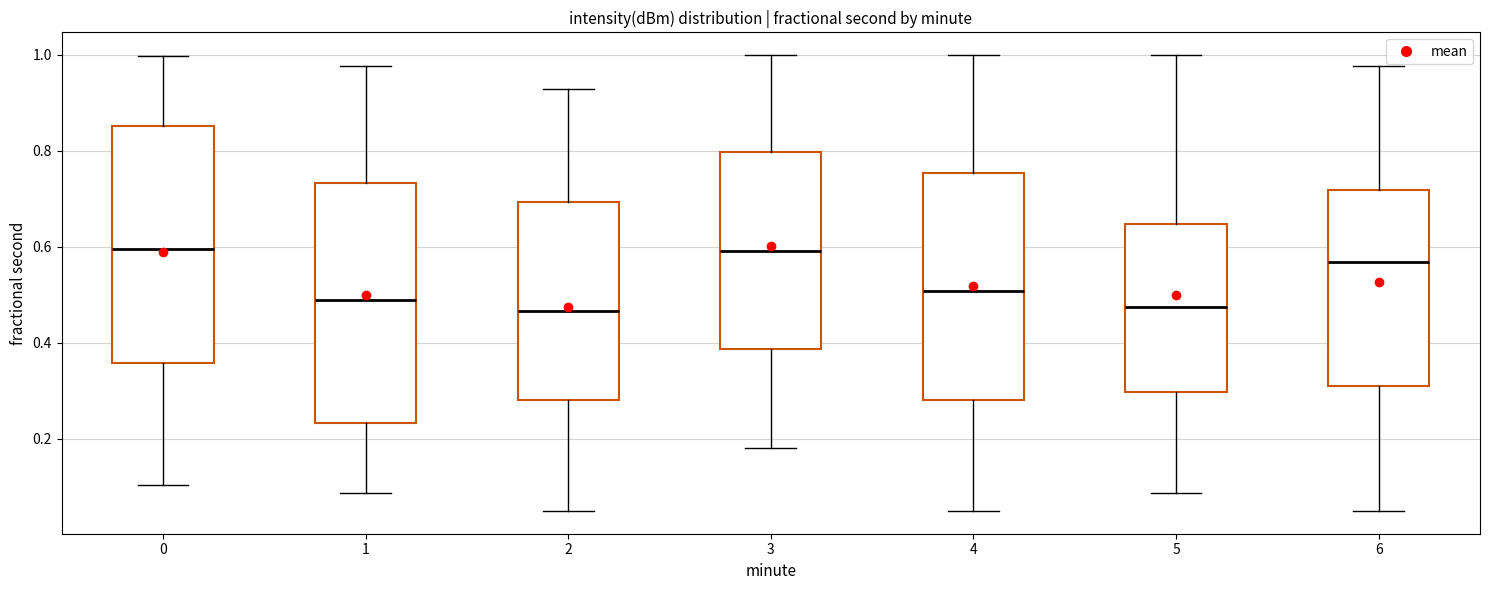

Reading left to right, read every box against the y-axis: the position of its median line, the range the box covers, and the ends of its whiskers. The values are not printed on the chart, so give them approximately, as read against the axis.

0: median 0.60, box 0.36 to 0.86, whiskers 0.10 to 1.00
1: median 0.48, box 0.24 to 0.74, whiskers 0.08 to 0.98
2: median 0.46, box 0.28 to 0.70, whiskers 0.04 to 0.92
3: median 0.60, box 0.38 to 0.80, whiskers 0.18 to 1.00
4: median 0.50, box 0.28 to 0.76, whiskers 0.04 to 1.00
5: median 0.48, box 0.30 to 0.64, whiskers 0.08 to 1.00
6: median 0.56, box 0.30 to 0.72, whiskers 0.04 to 0.98